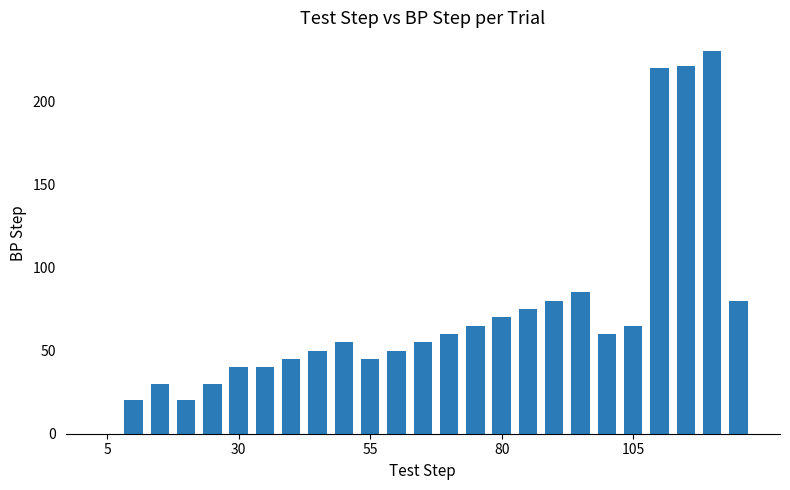

What is the maximum value shown in the chart?

230